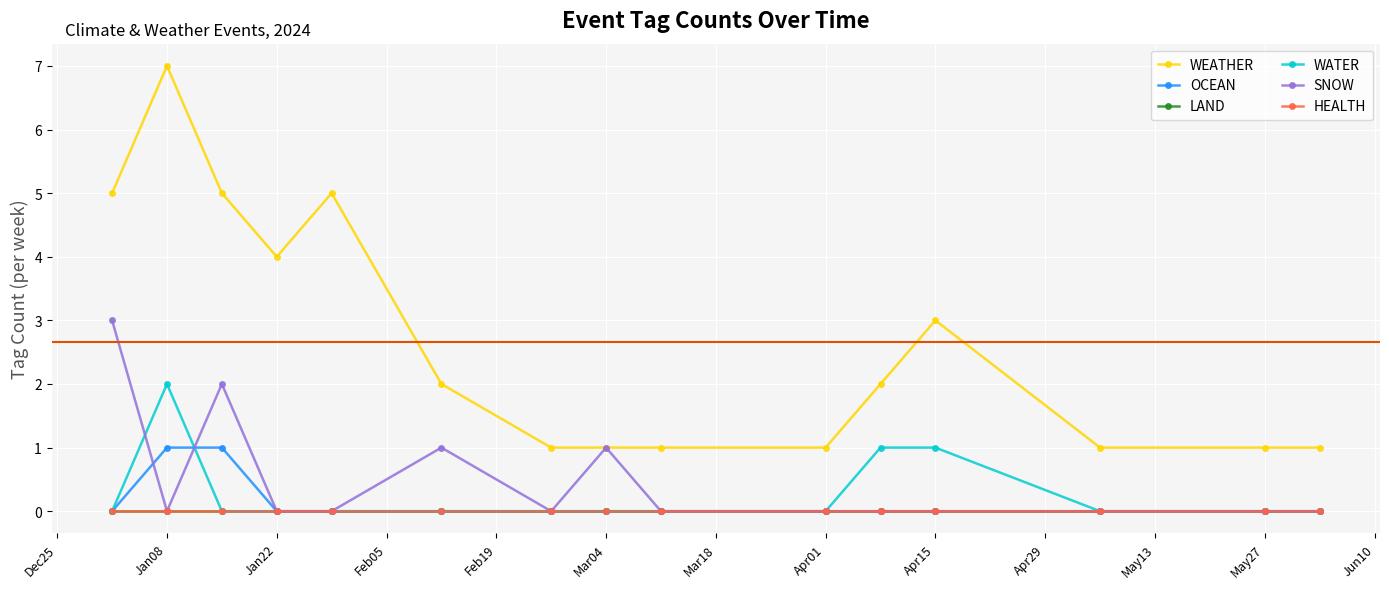

Is this an area chart (filled region under the line)?

No